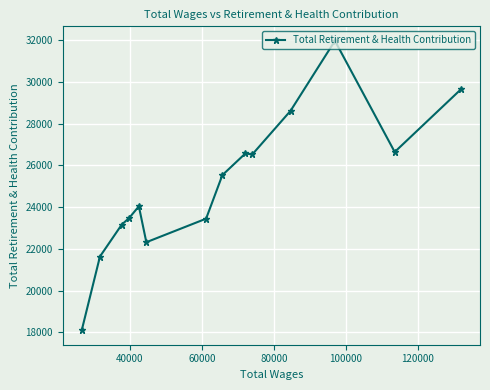

What is the value of the 4th point from the left?

23473